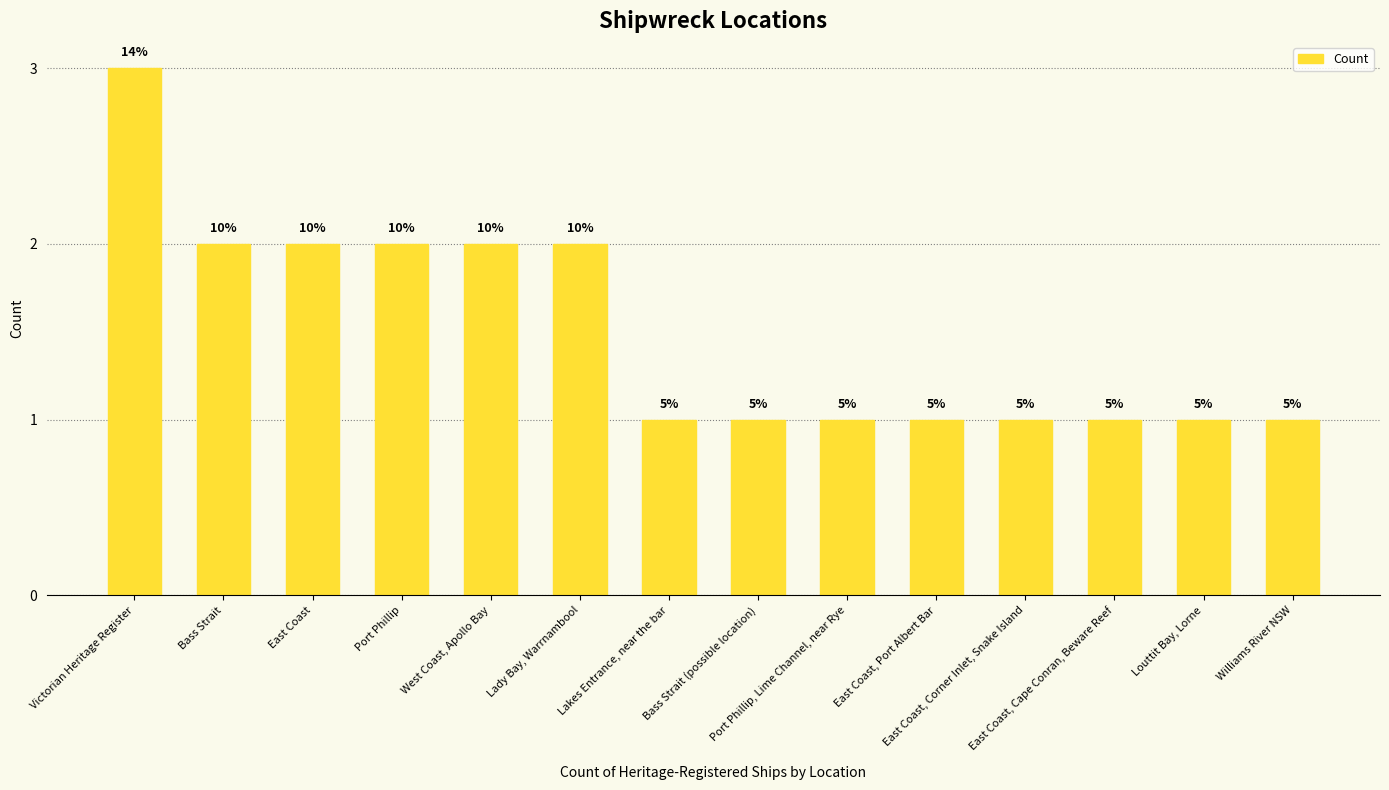

List the labels in order of value, largest first.

Victorian Heritage Register, Bass Strait, East Coast, Port Phillip, West Coast, Apollo Bay, Lady Bay, Warrnambool, Lakes Entrance, near the bar, Bass Strait (possible location), Port Phillip, Lime Channel, near Rye, East Coast, Port Albert Bar, East Coast, Corner Inlet, Snake Island, East Coast, Cape Conran, Beware Reef, Louttit Bay, Lorne, Williams River NSW